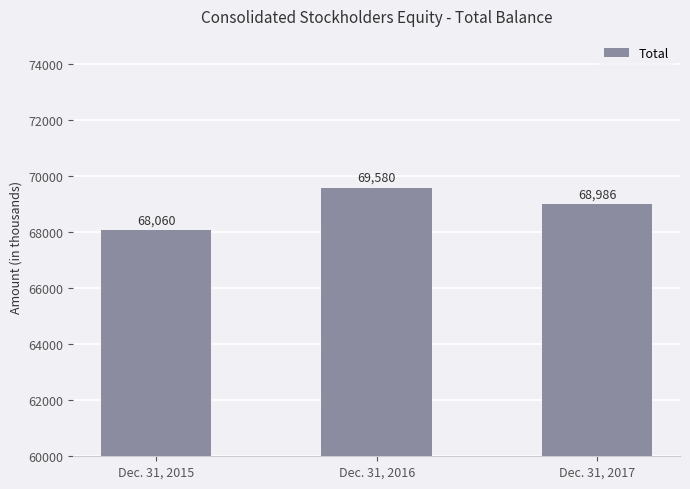

Count the number of categories in the chart.

3